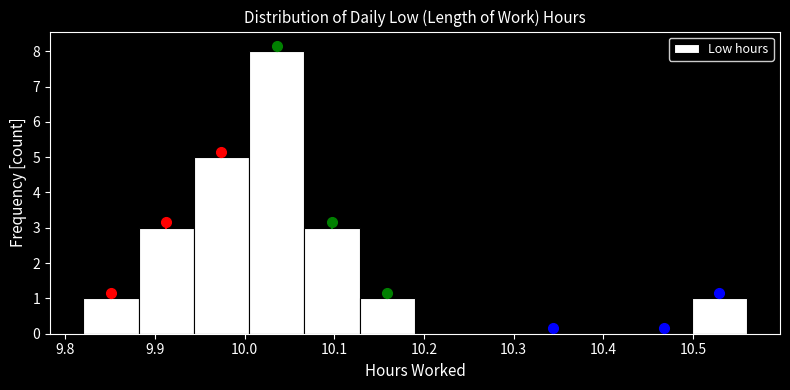

Reading left to right, transcribe this chart: for each bar, give the range it covers on the x-axis and its height. Neither the bar edges nor the heights are printed on the chart, so give them approximately, as read against the axes.

9.82 to 9.88: 1
9.88 to 9.94: 3
9.94 to 10.01: 5
10.01 to 10.07: 8
10.07 to 10.13: 3
10.13 to 10.19: 1
10.19 to 10.25: 0
10.25 to 10.31: 0
10.31 to 10.38: 0
10.38 to 10.44: 0
10.44 to 10.50: 0
10.50 to 10.56: 1